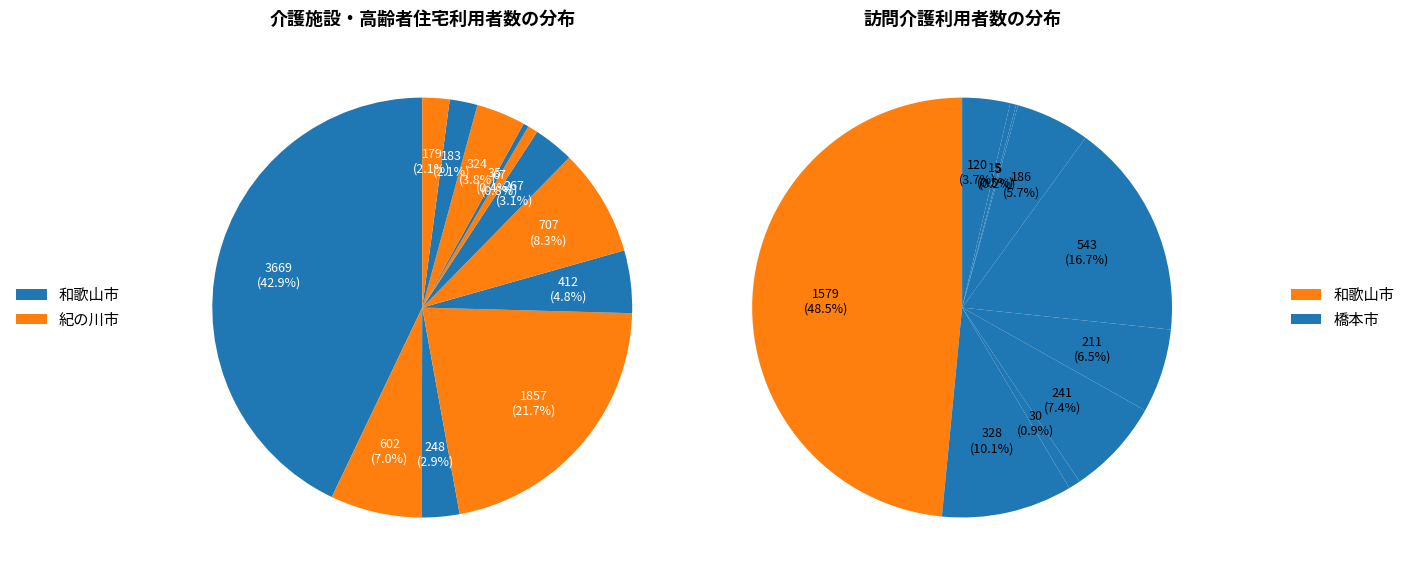

To the nearest percent, what percentage of the pie is 和歌山市?

43%